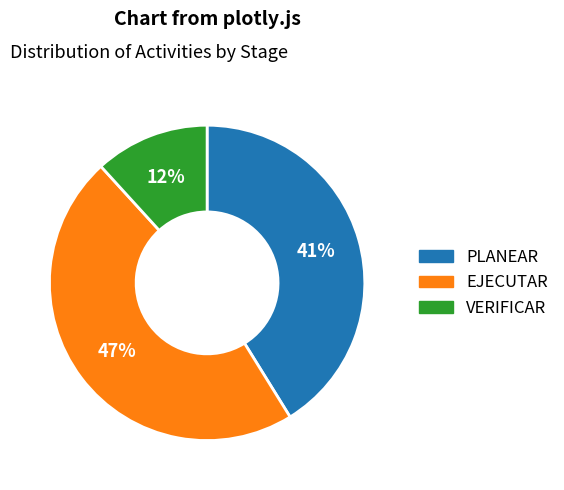

To the nearest percent, what is the average slice percentage?

33%